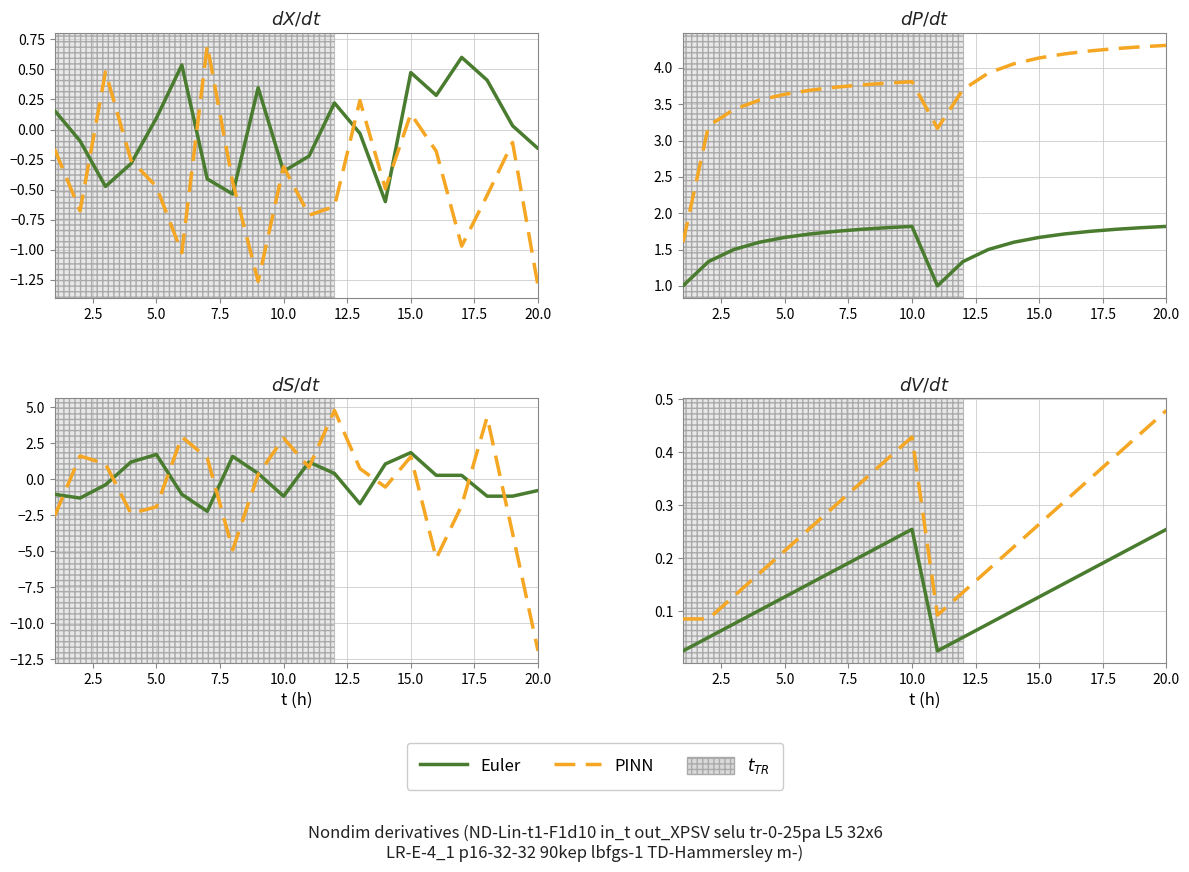

At 15.0, list the series in order from smallest to largest.

Euler, PINN